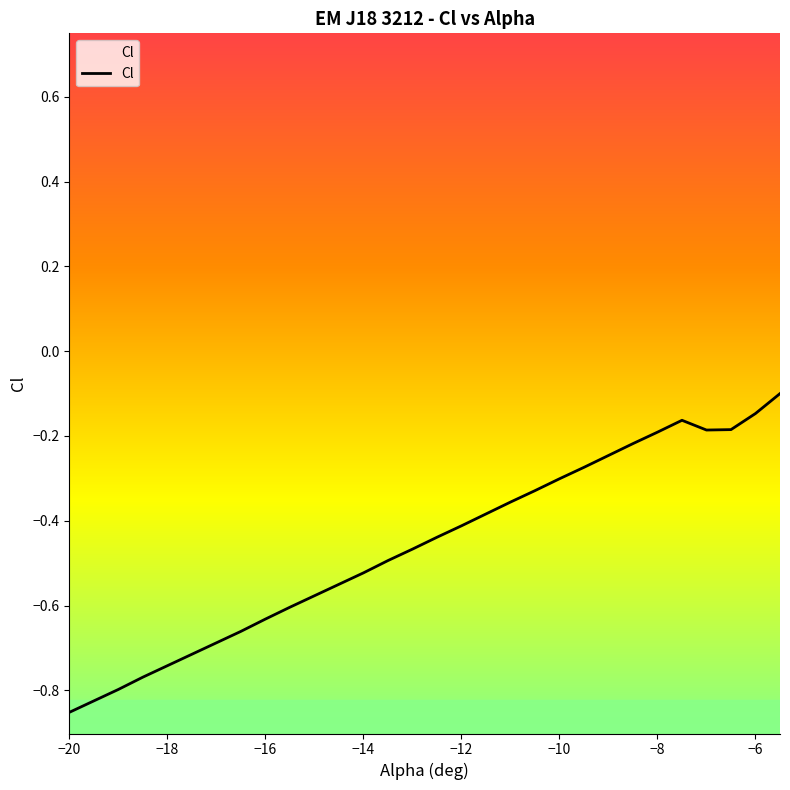

How many interior local peaks (higher than both neighbors) does the data have?

1